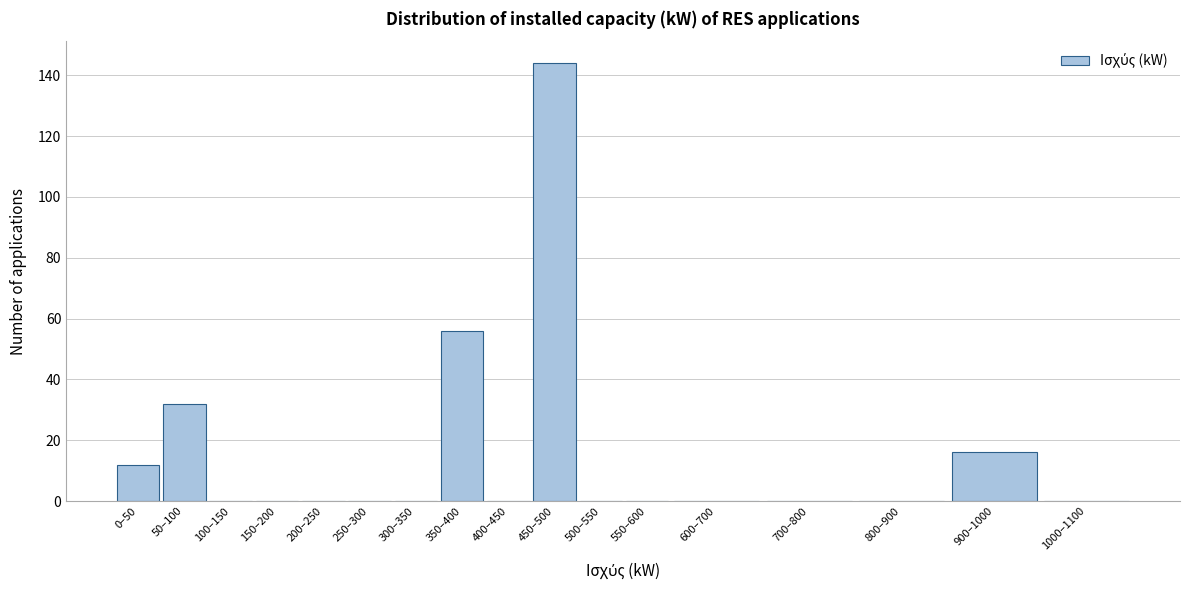

Reading right to left, list all the values displayed in this chart.

1000–1100=0	900–1000=16	800–900=0	700–800=0	600–700=0	550–600=0	500–550=0	450–500=144	400–450=0	350–400=56	300–350=0	250–300=0	200–250=0	150–200=0	100–150=0	50–100=32	0–50=12